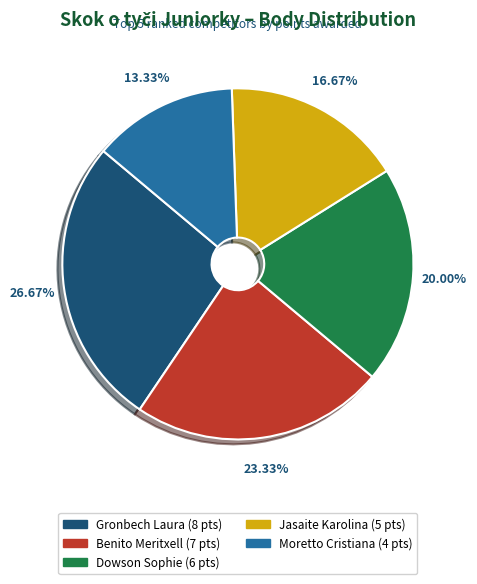

Which slice is the largest?

Gronbech Laura